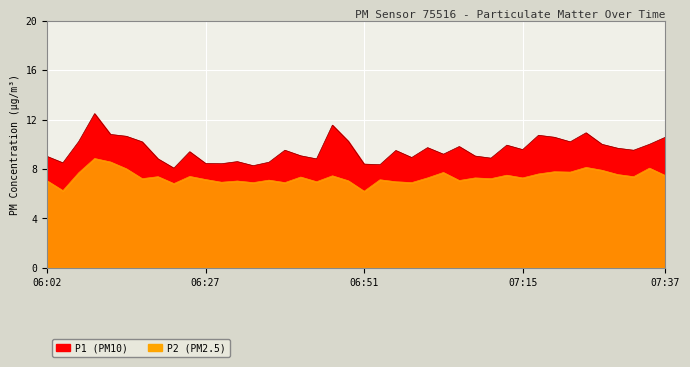

How many data points does each series have?

40